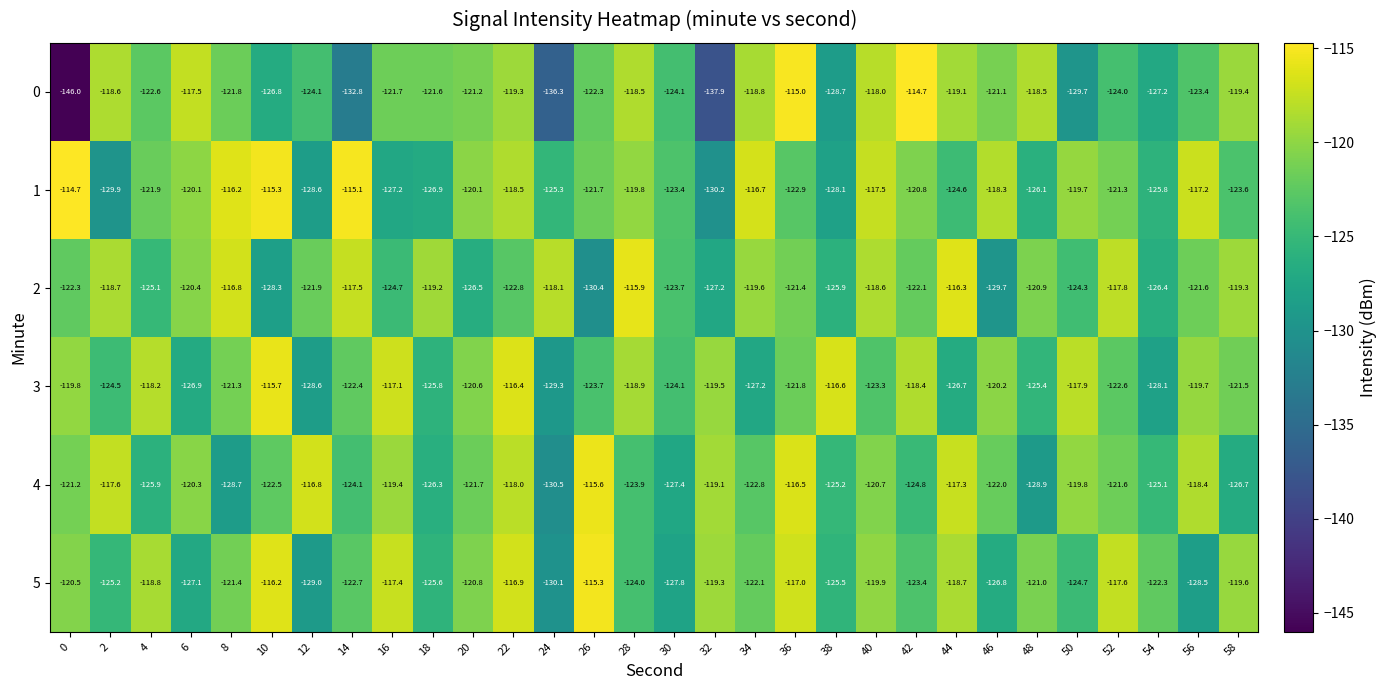

Which series has the largest range (max minus min)?

0